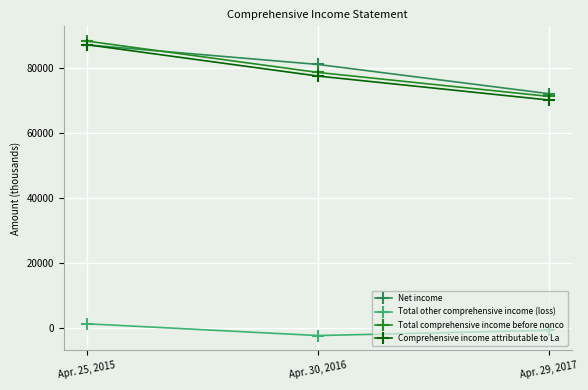

What is the spread (max minus min) of values at Apr. 30, 2016?

83419